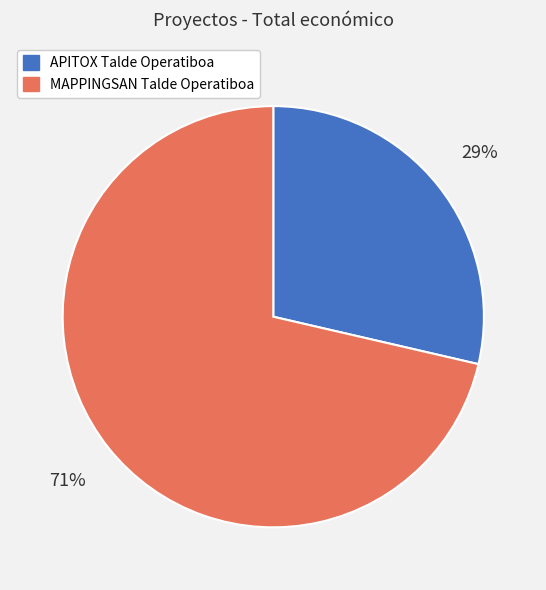

To the nearest percent, what portion does MAPPINGSAN Talde Operatiboa represent?

71%